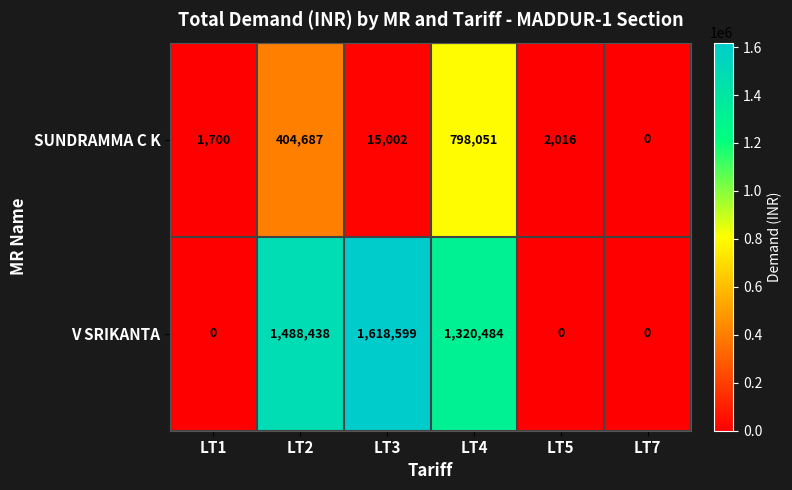

Reading left to right, what are all the values shown in this chart?

SUNDRAMMA C K: 1700	404687	15002	798051	2016	0
V SRIKANTA: 0	1488438	1618599	1320484	0	0